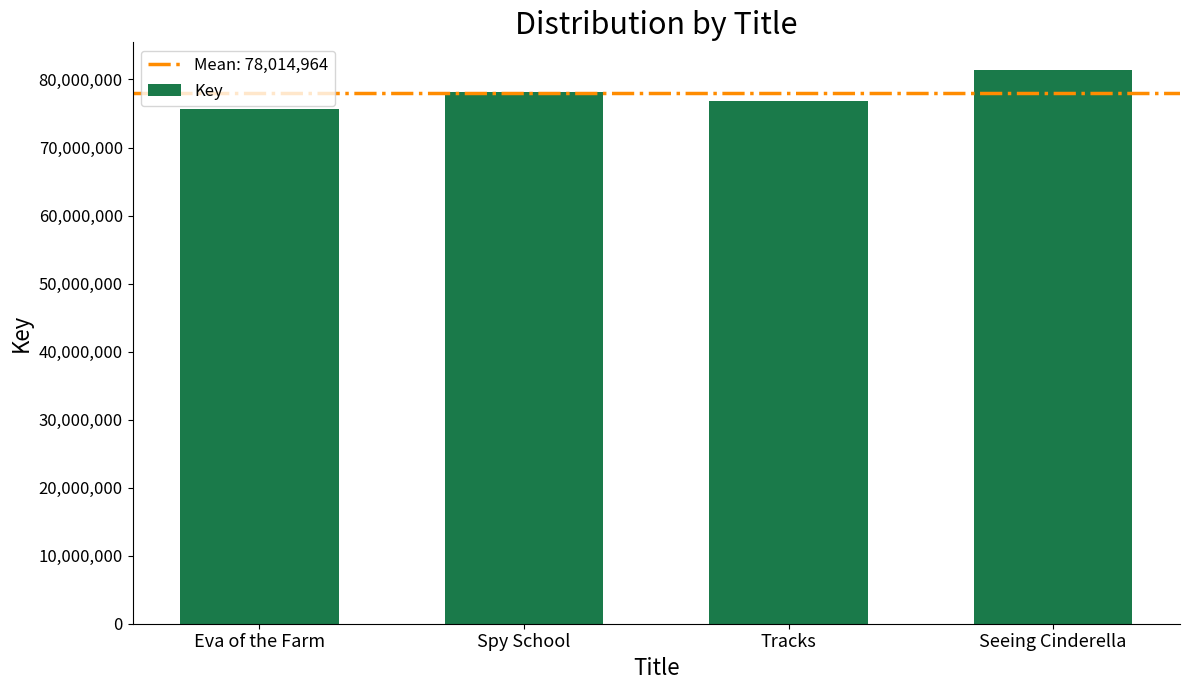

Which has a higher value, Eva of the Farm or Tracks?

Tracks